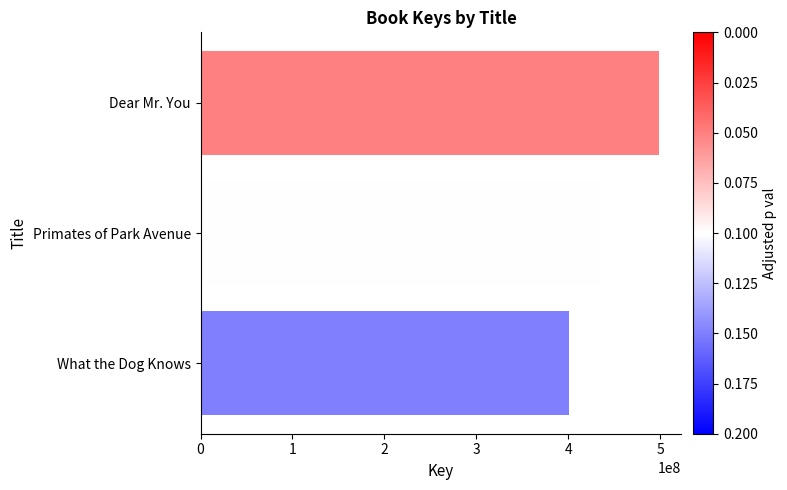

How many values are between 400406622 and 498078437?

3